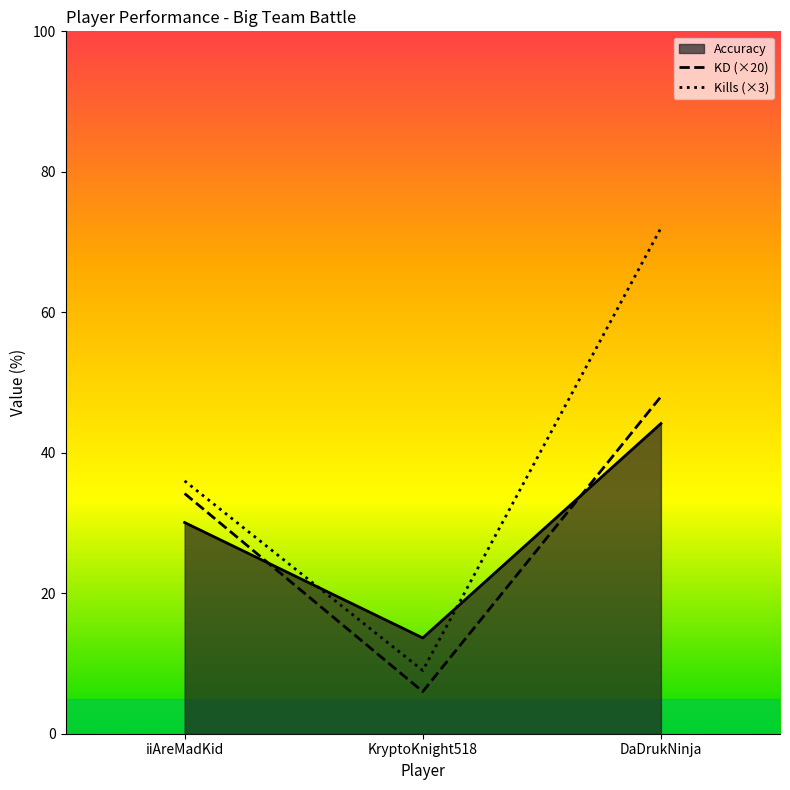

At which label is KD closest to 27?

iiAreMadKid